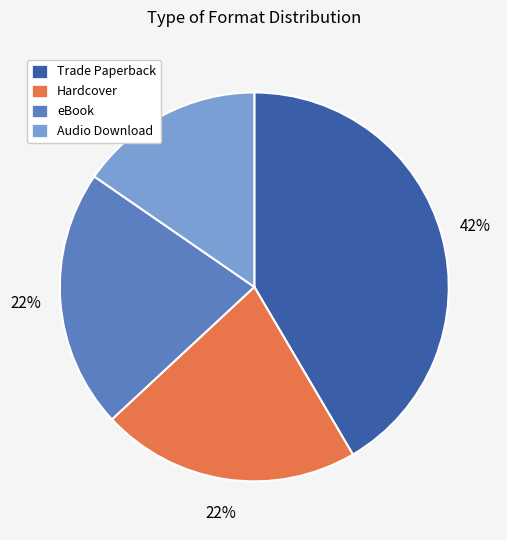

To the nearest percent, what percentage of the pie is Trade Paperback?

42%